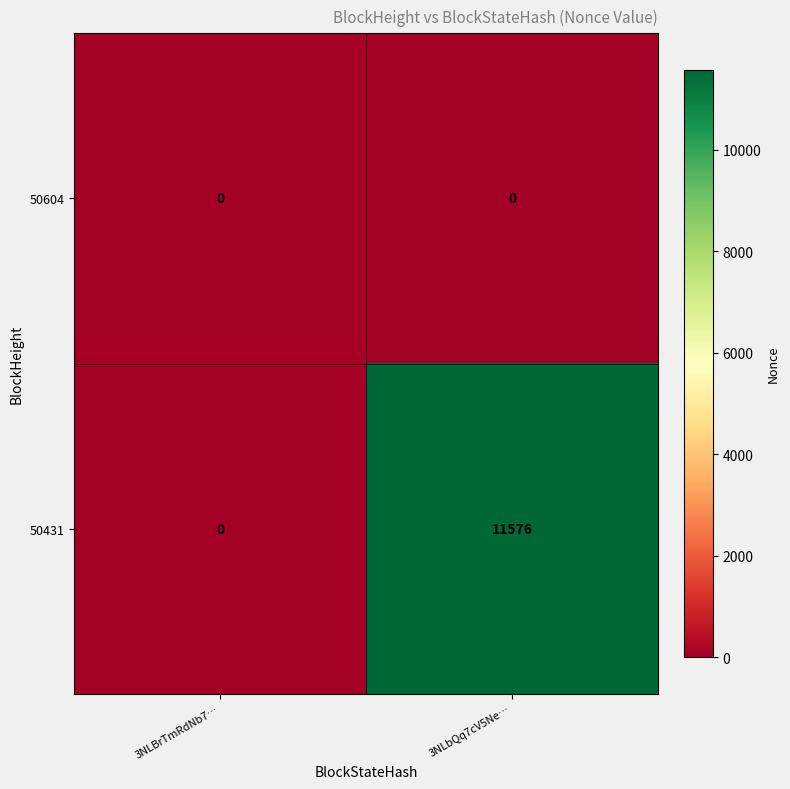

Rank the series at 3NLbQq7cV5Ne… from highest to lowest value.

50431, 50604